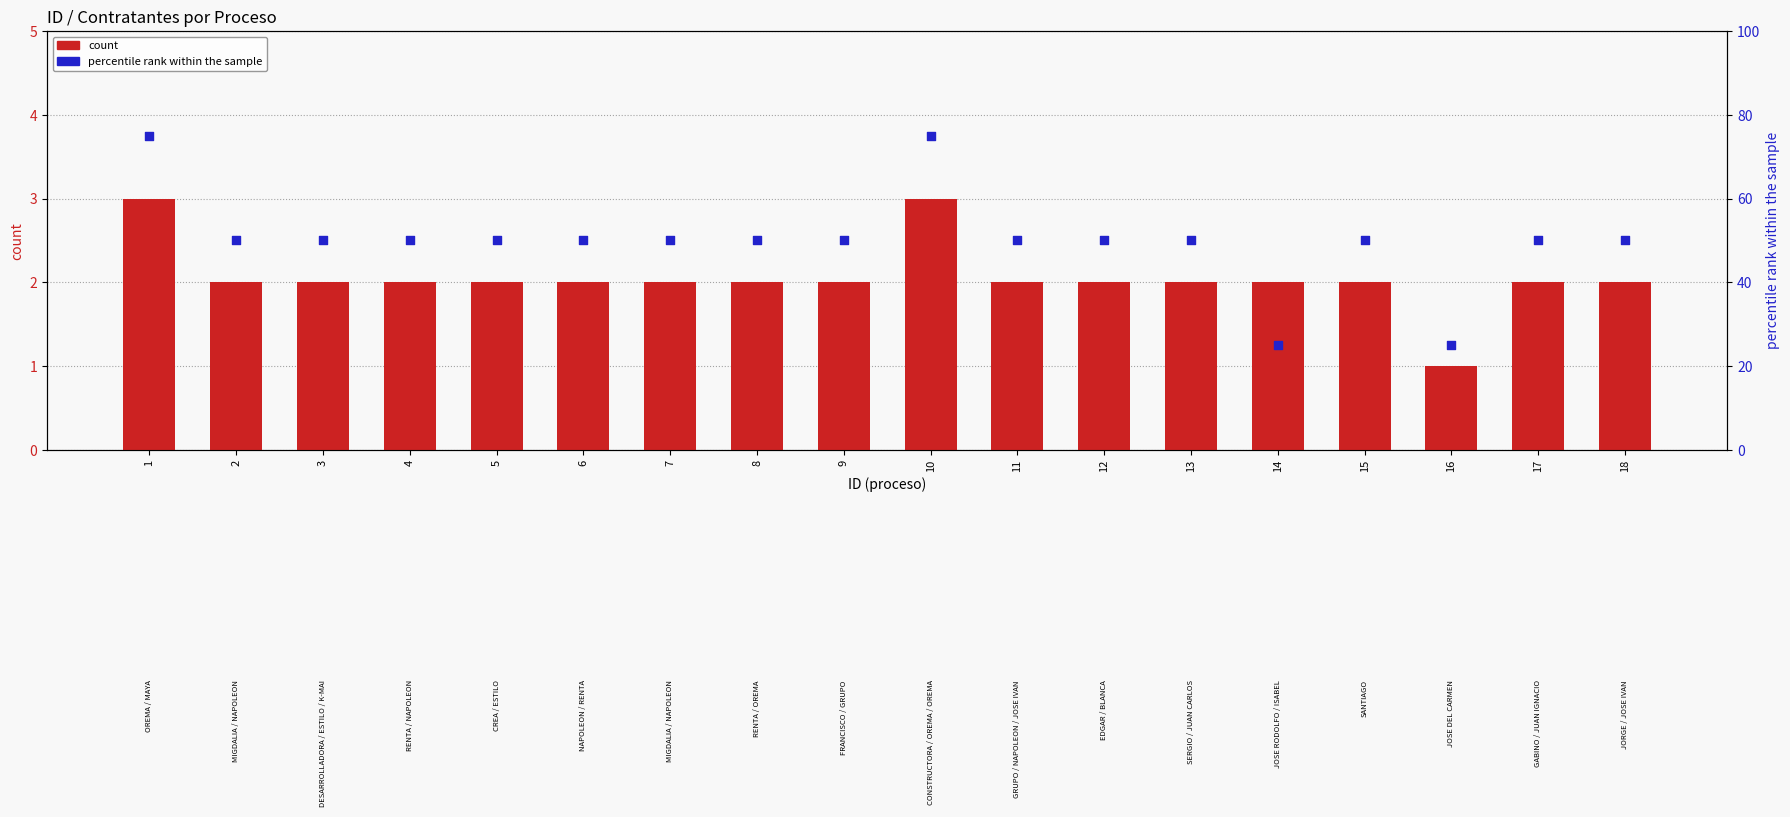

Which series contains the lowest Y value?

count